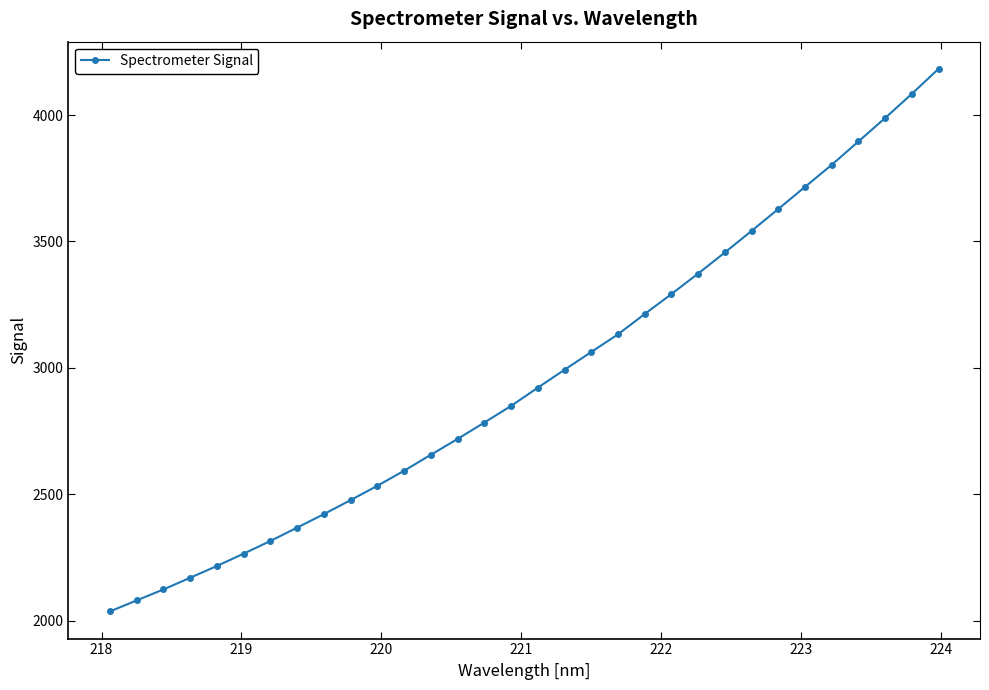

What is the value of the 15th point from the left?

2784.0